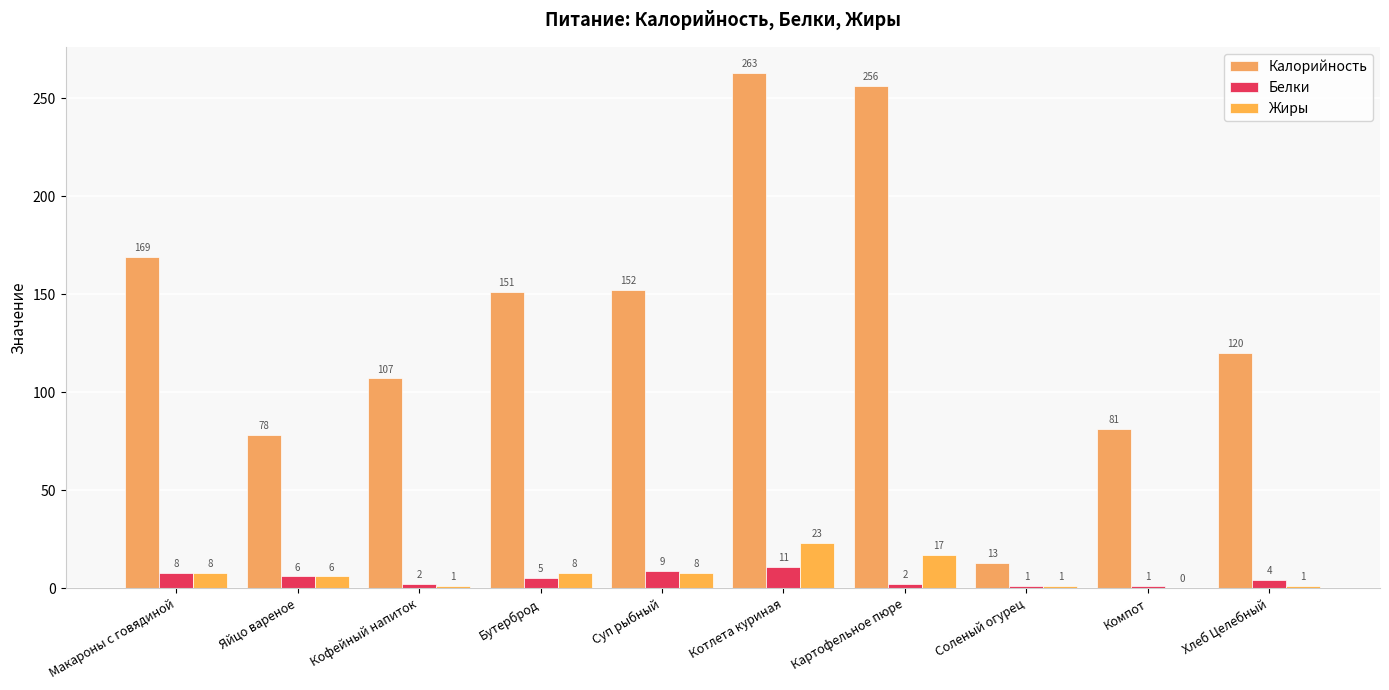

Which series has the largest total across all categories?

Калорийность